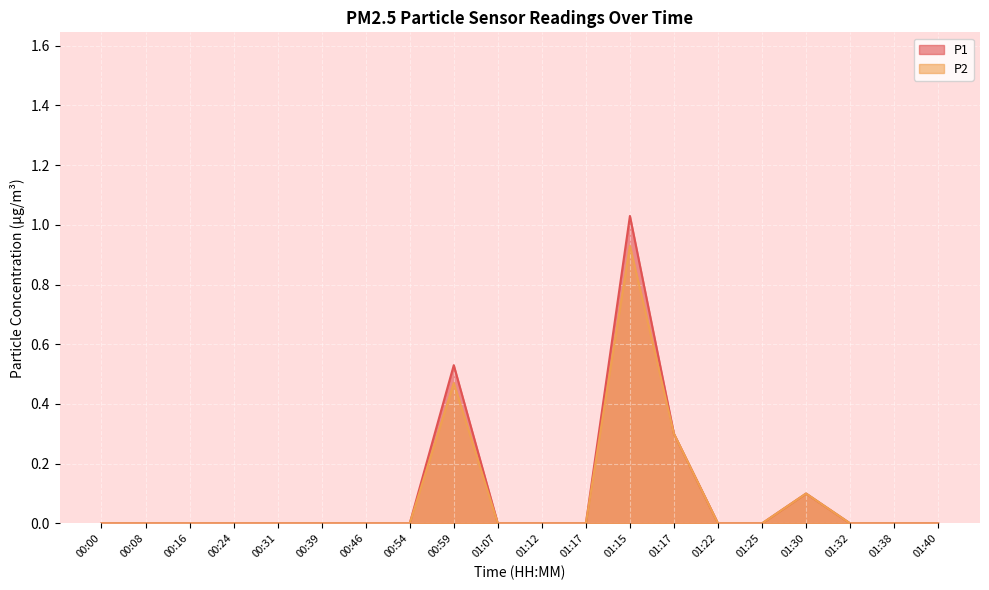

What is the difference between the second highest and minimum values in the P2 series?

0.5